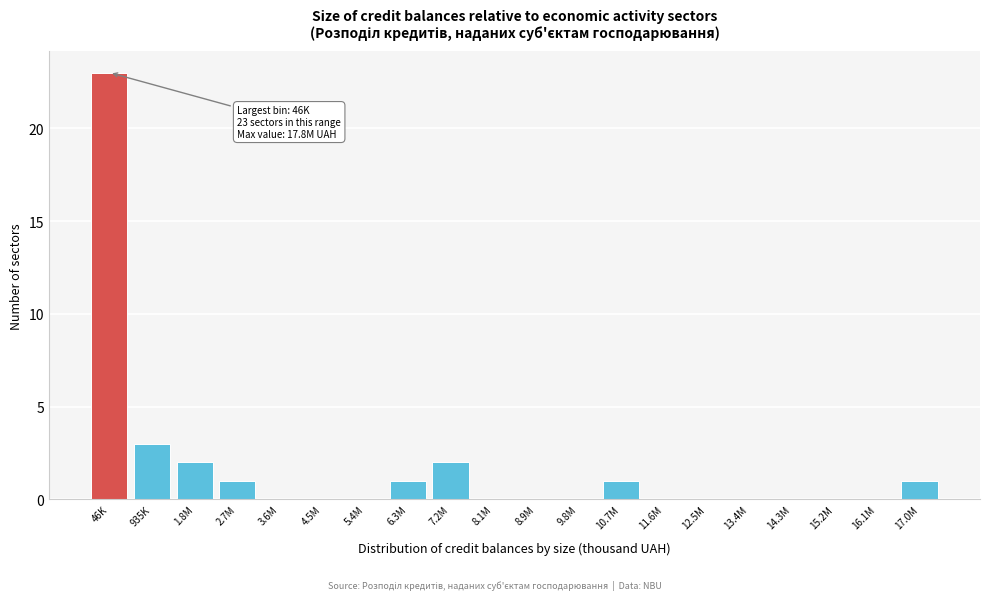

Reading left to right, what are all the values shown in this chart?

46K=23	935K=3	1.8M=2	2.7M=1	3.6M=0	4.5M=0	5.4M=0	6.3M=1	7.2M=2	8.1M=0	8.9M=0	9.8M=0	10.7M=1	11.6M=0	12.5M=0	13.4M=0	14.3M=0	15.2M=0	16.1M=0	17.0M=1